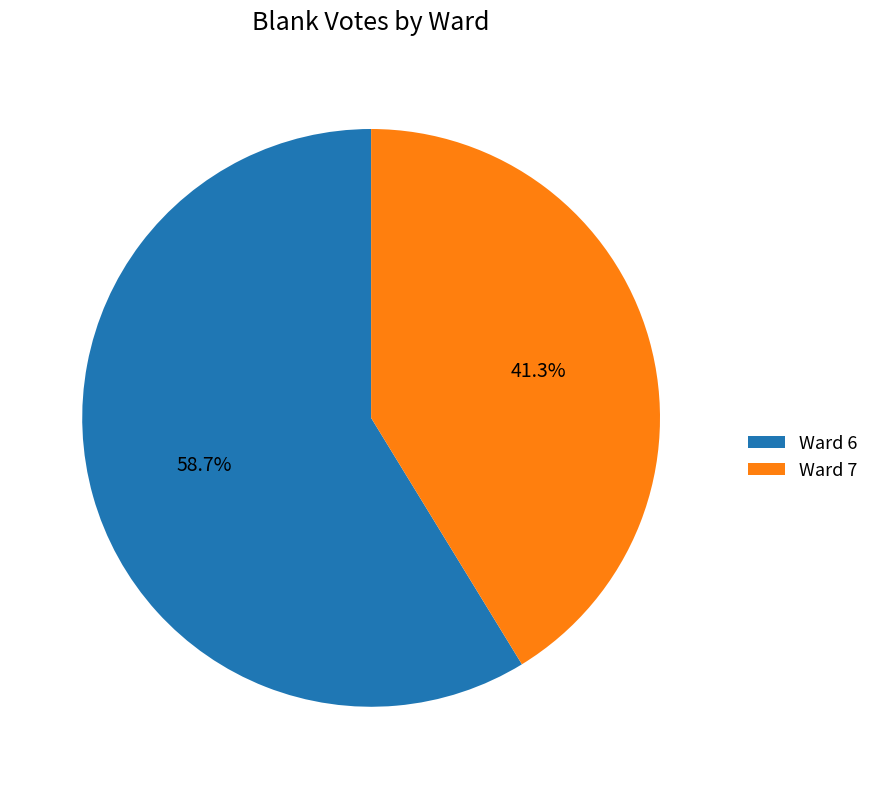

How many segments does this pie chart have?

2